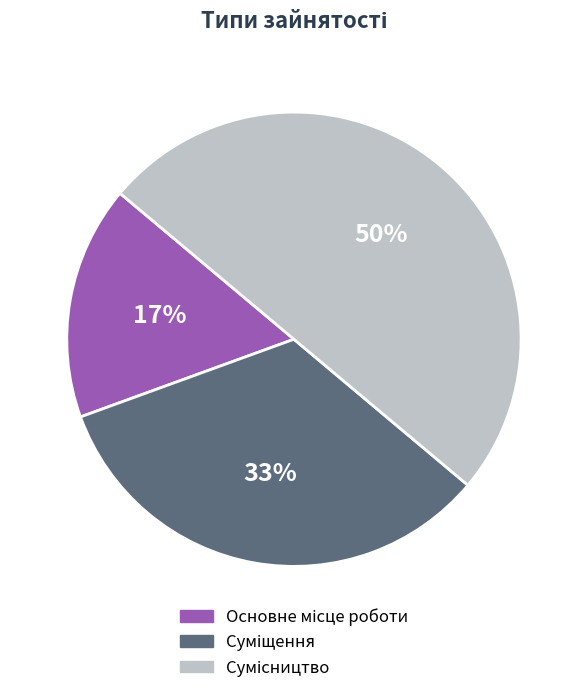

To the nearest percent, what is the difference between the largest and smallest slice percentages?

33%